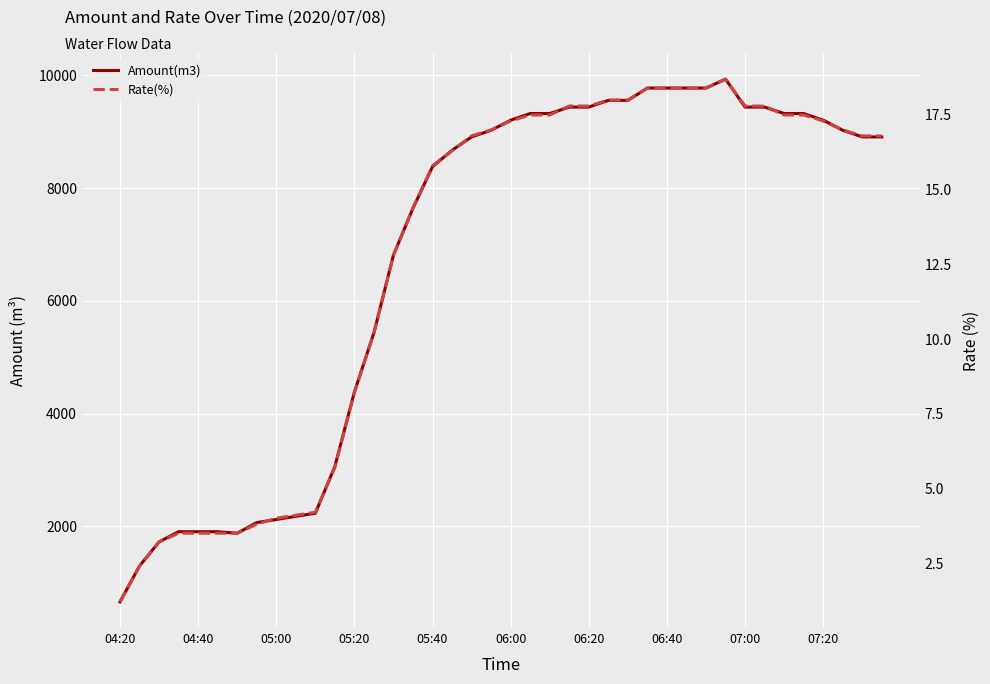

List the series in order of their peak value, highest first.

Amount(m3), Rate(%)